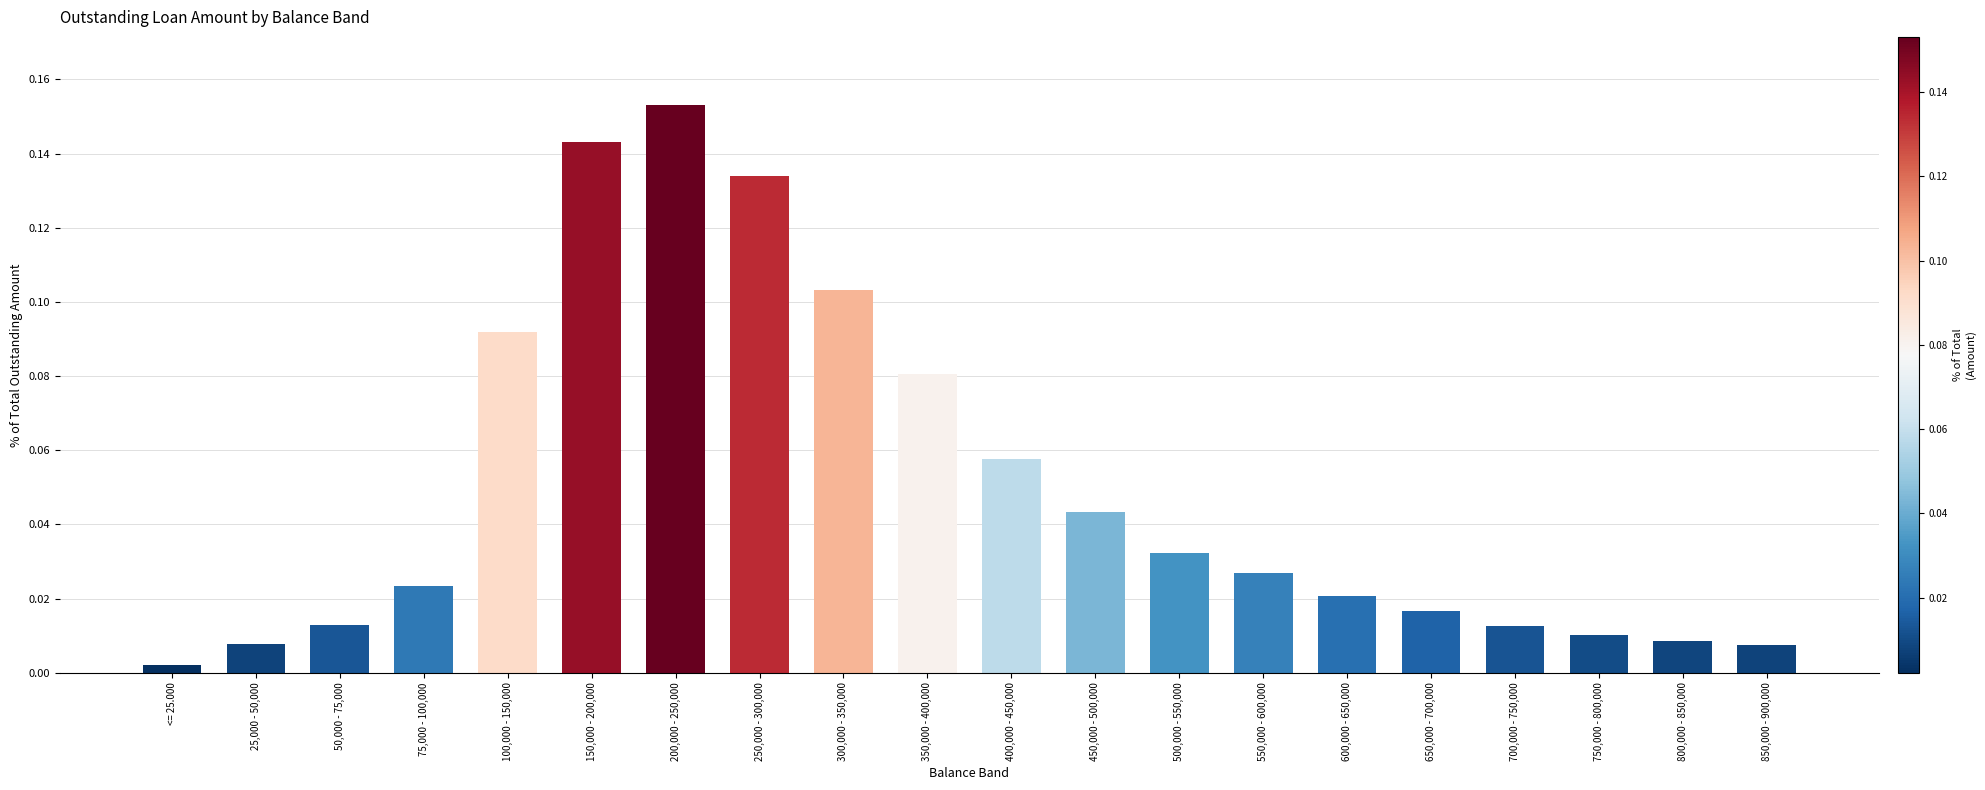

Is it true that the value at 350,000 - 400,000 is 0.0?

False